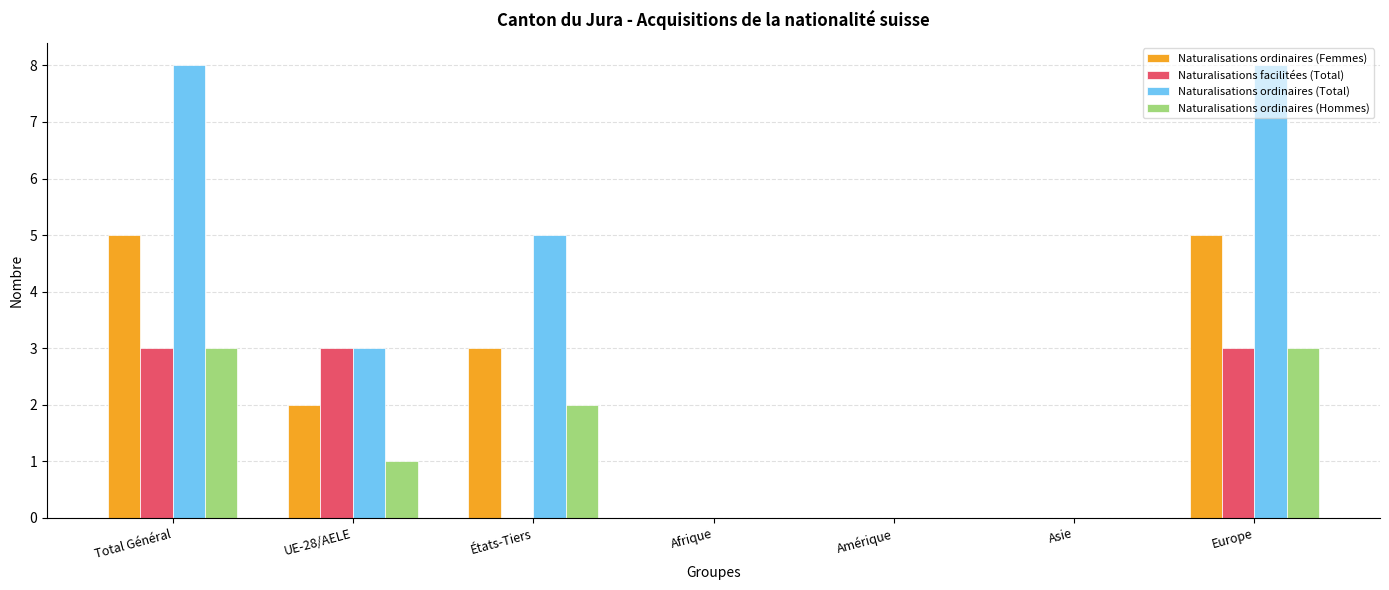

Reading right to left, what are all the values shown in this chart?

Naturalisations ordinaires (Femmes): Europe=5	Asie=0	Amérique=0	Afrique=0	États-Tiers=3	UE-28/AELE=2	Total Général=5
Naturalisations facilitées (Total): Europe=3	Asie=0	Amérique=0	Afrique=0	États-Tiers=0	UE-28/AELE=3	Total Général=3
Naturalisations ordinaires (Total): Europe=8	Asie=0	Amérique=0	Afrique=0	États-Tiers=5	UE-28/AELE=3	Total Général=8
Naturalisations ordinaires (Hommes): Europe=3	Asie=0	Amérique=0	Afrique=0	États-Tiers=2	UE-28/AELE=1	Total Général=3